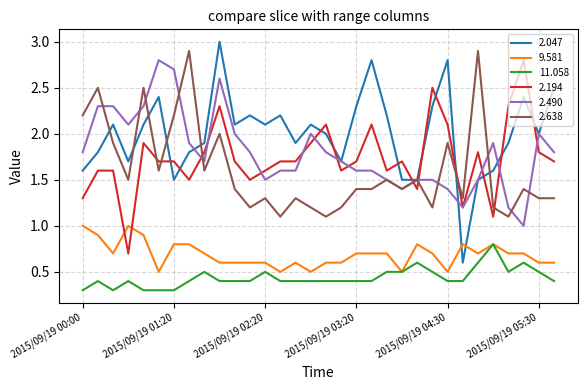

How many distinct data groups are displayed?

6